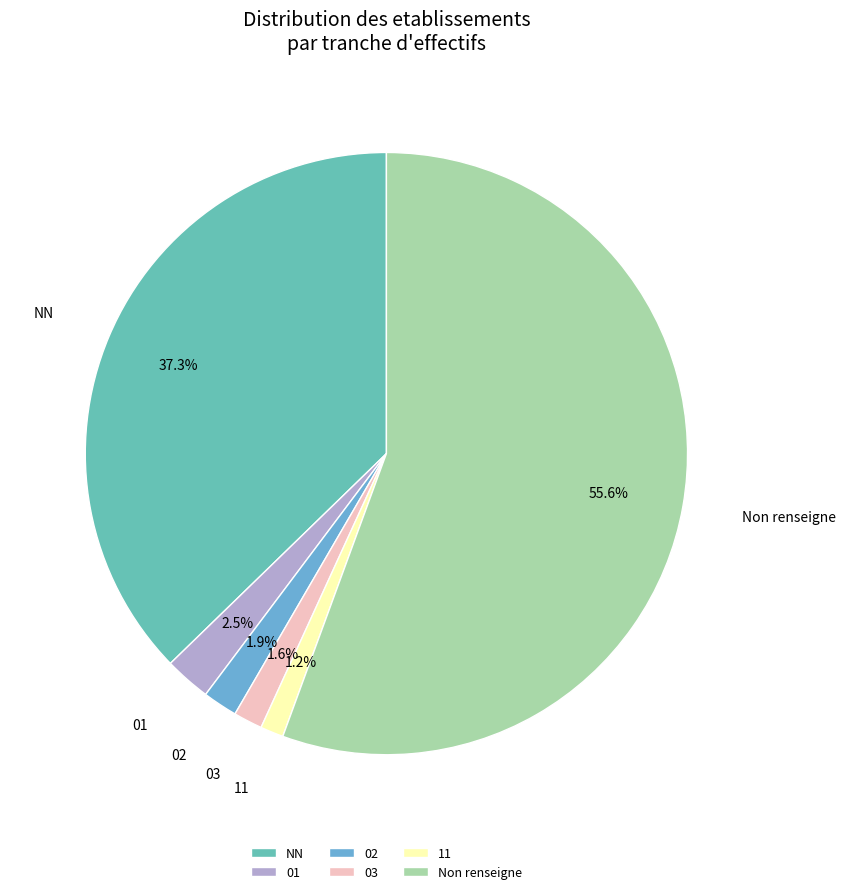

Which has a higher value, 01 or Non renseigne?

Non renseigne